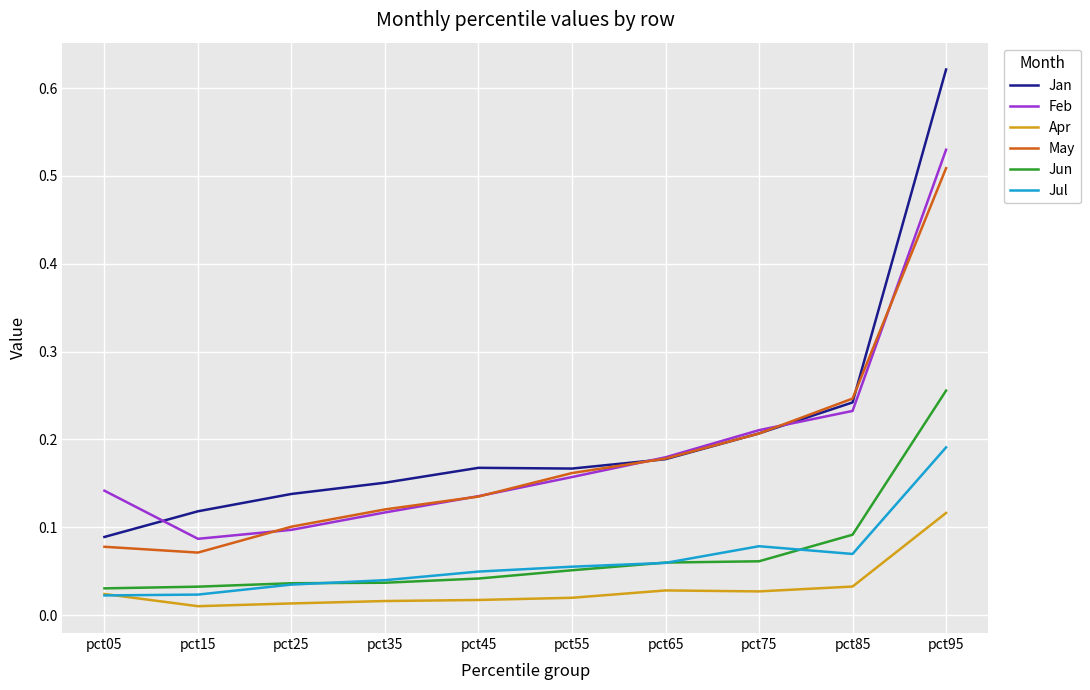

Where is the first local minimum for Jan?

pct55